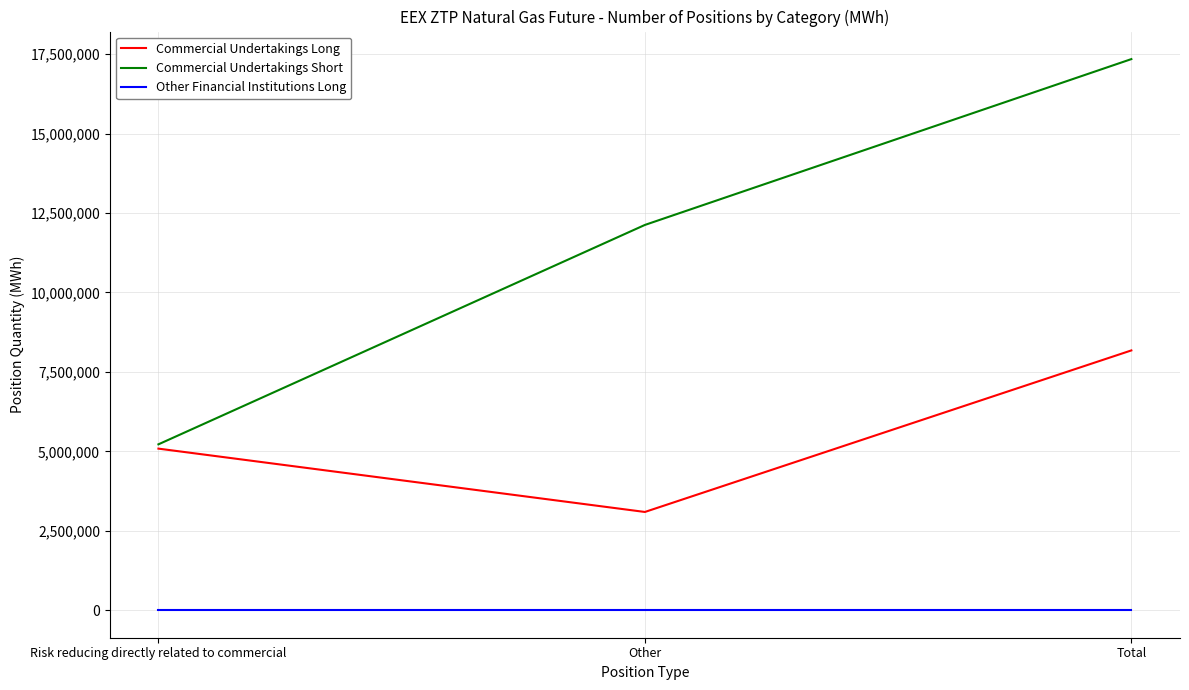

Does the chart have visible grid lines?

Yes